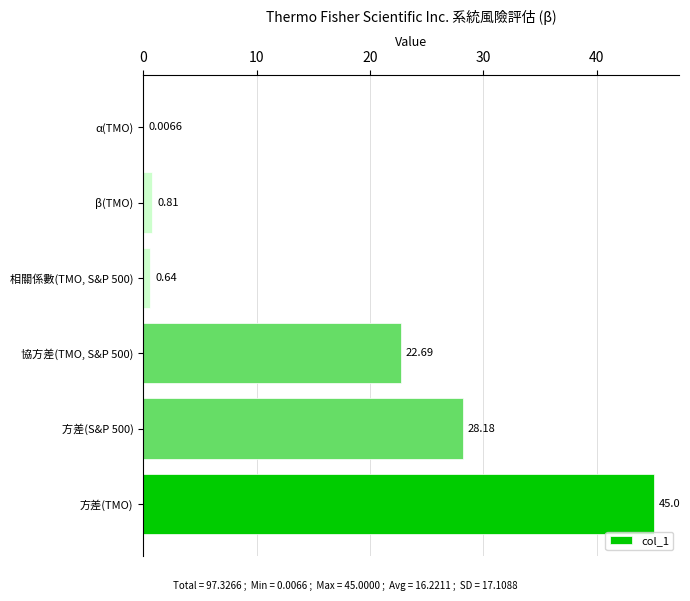

What is the sum of all values?

97.3